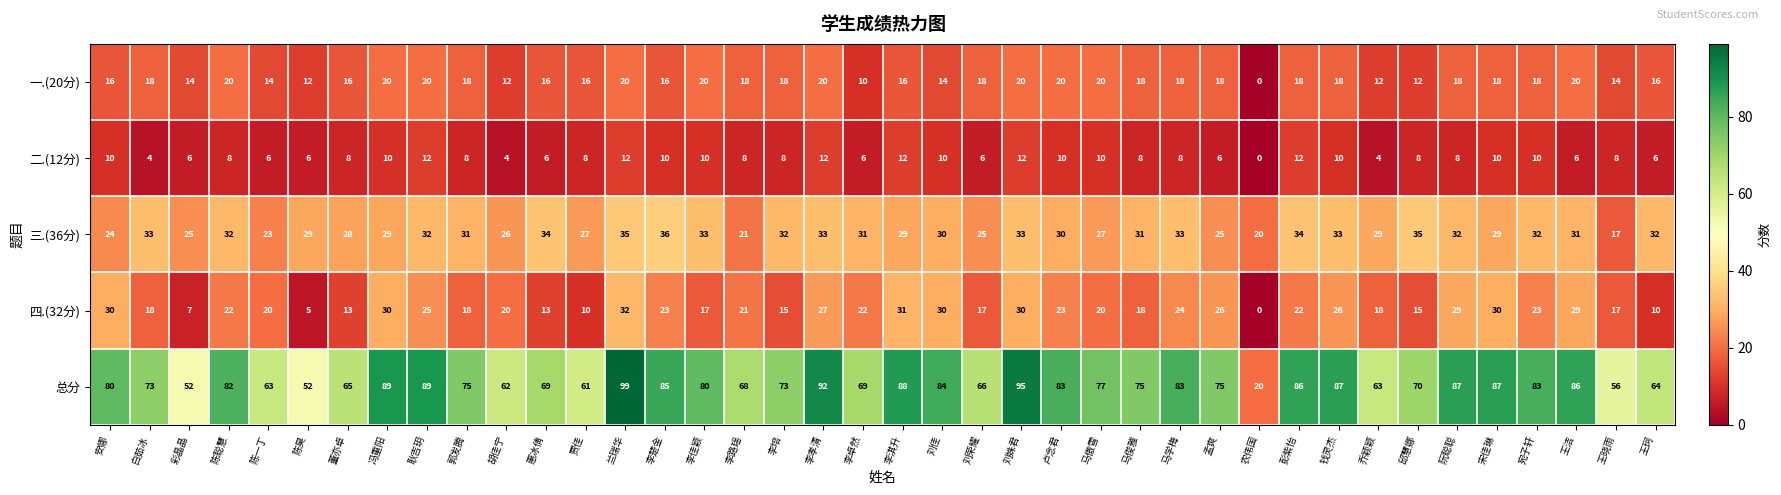

The value of 一.(20分) at 马傲雪 is 20. True or false?

True